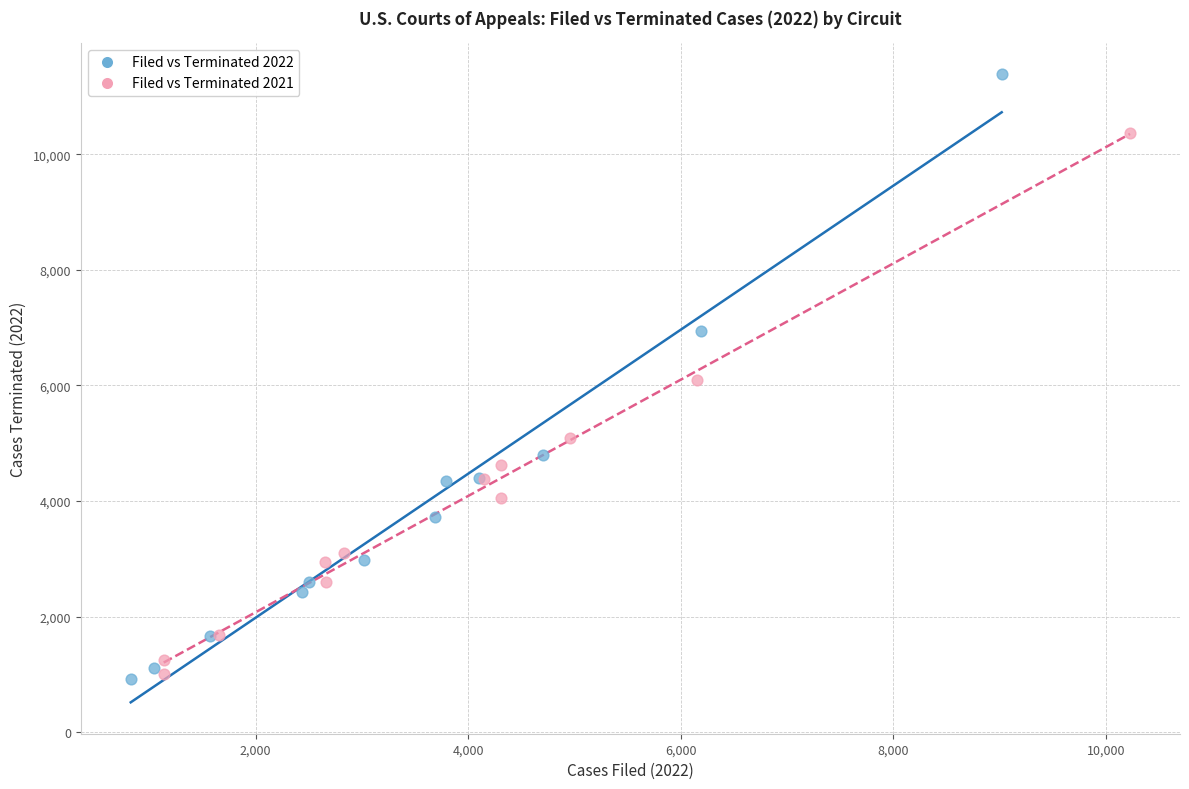

Which series contains the highest Y value?

Filed vs Terminated 2022